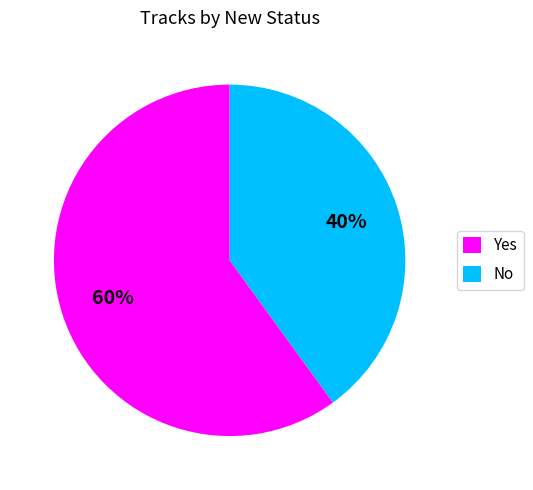

Is it true that No is 27% of the pie?

False